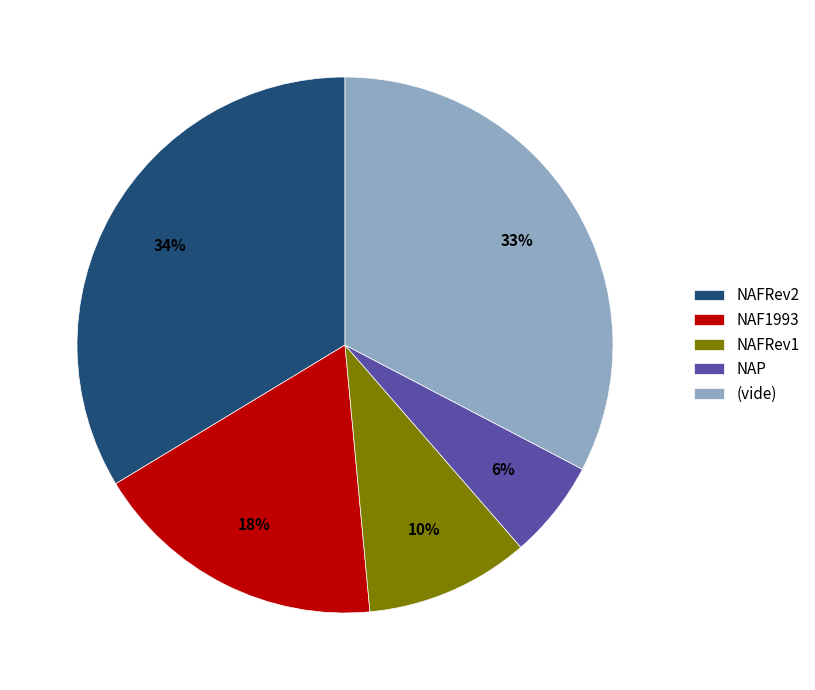

Is the sum of (vide) and NAFRev2 greater than half?

Yes